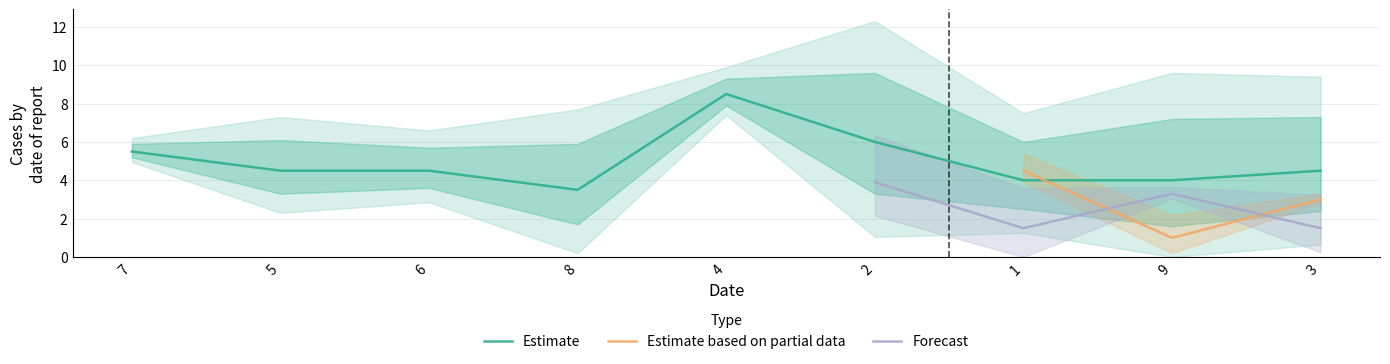

Is it true that Estimate equals 4.0 at 1?

True